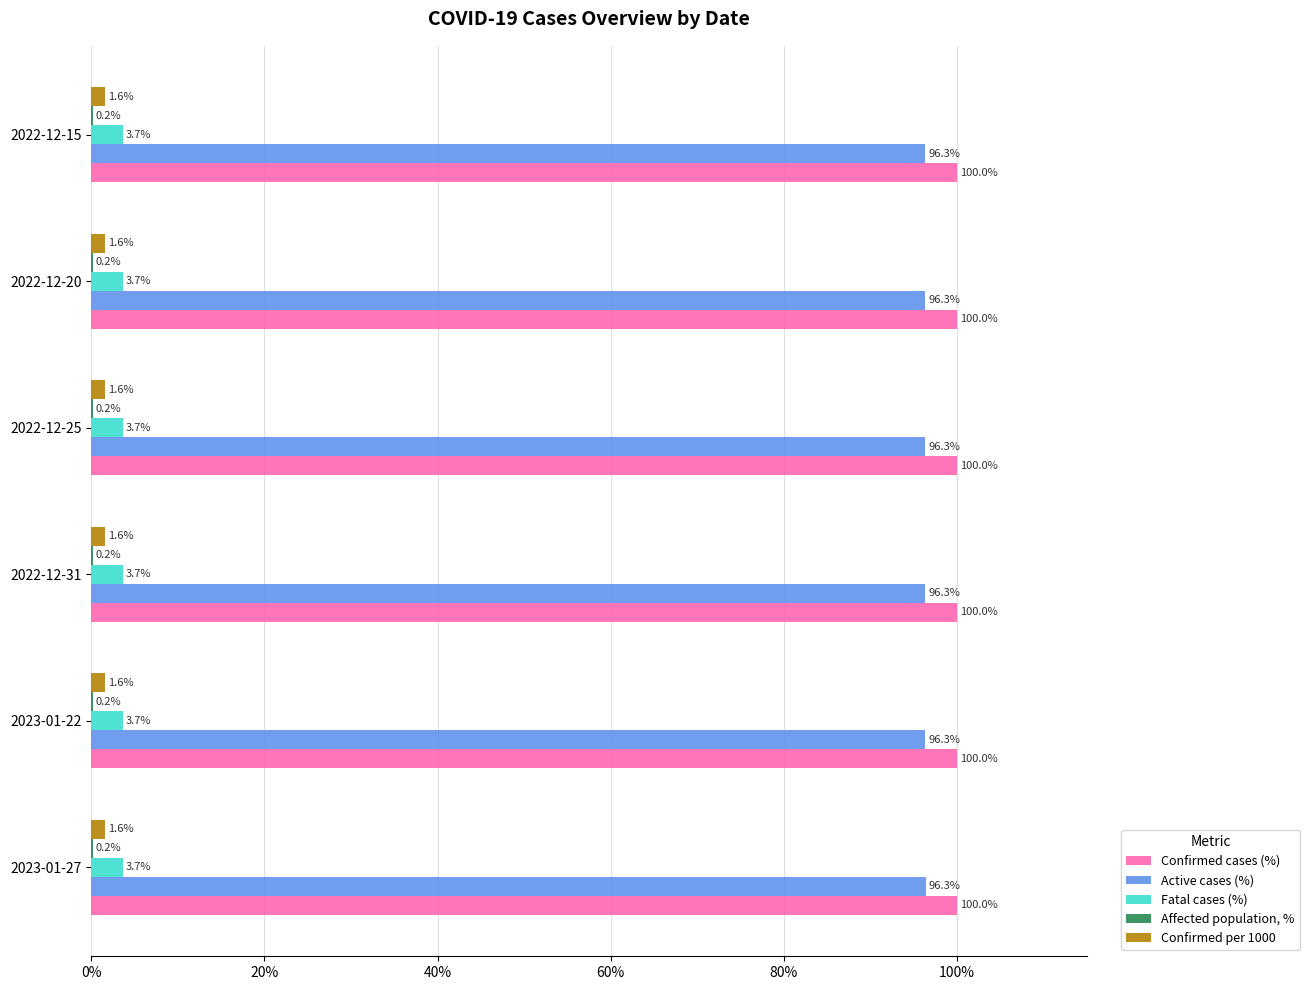

What value does the Confirmed per 1000 series have at 2022-12-31?

1.6